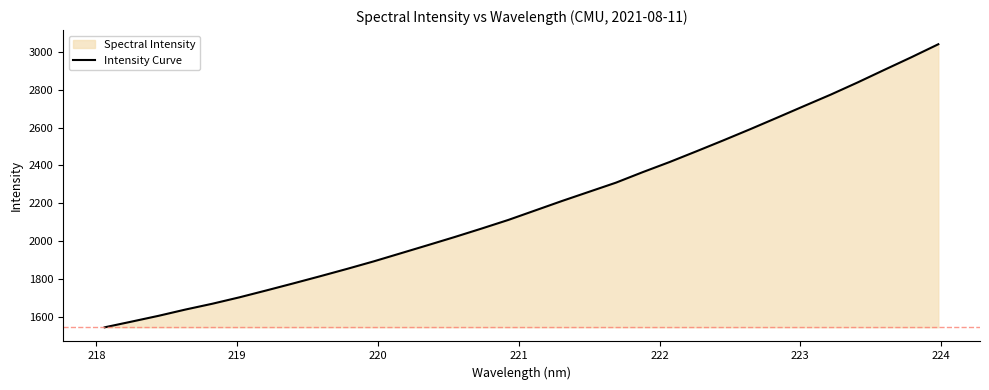

Reading left to right, transcribe all the data shown in this chart.

1545.0	1575.1	1605.7	1638.8	1669.5	1703.2	1739.5	1776.7	1814.6	1853.4	1893.4	1936.0	1978.6	2021.7	2066.3	2112.1	2162.3	2212.4	2260.6	2308.9	2364.6	2418.1	2474.8	2532.5	2591.6	2652.2	2713.6	2774.3	2838.6	2905.5	2971.7	3040.1